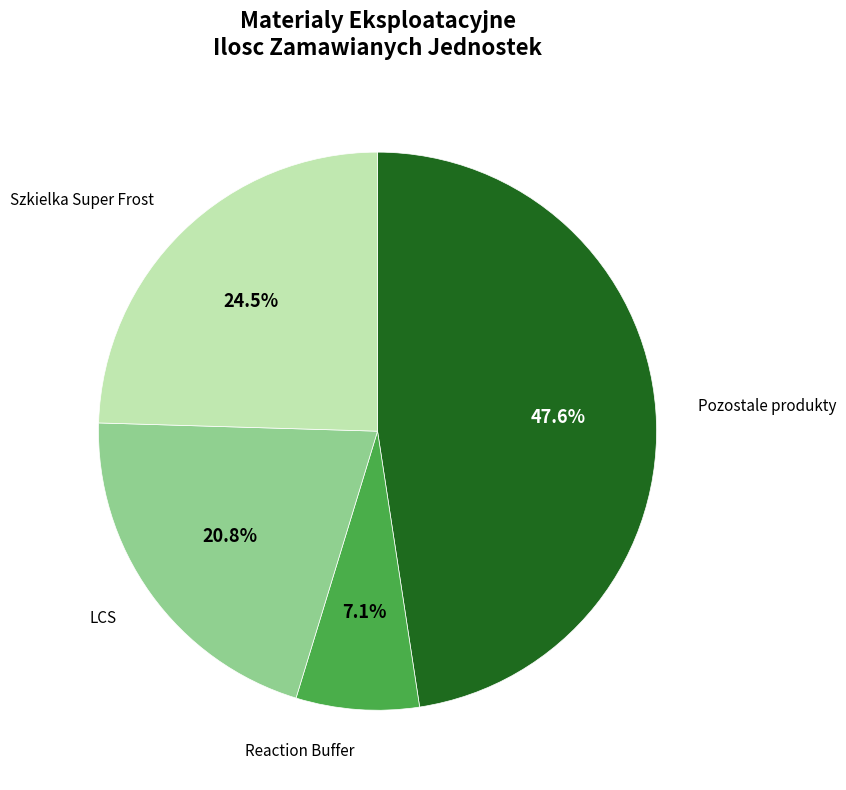

Approximately how many times larger is the value at LCS compared to Reaction Buffer?

2.9